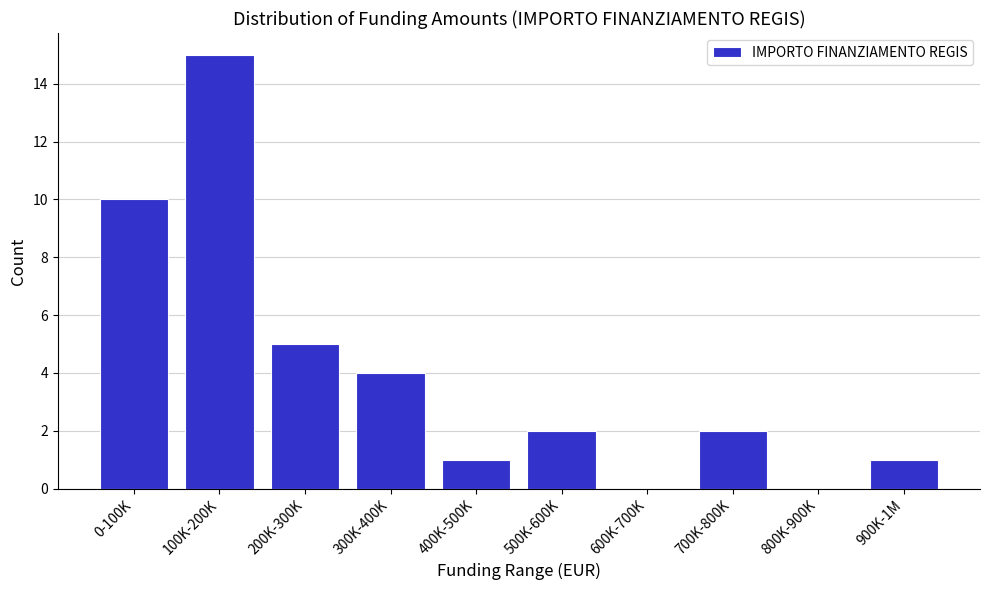

Reading right to left, transcribe all the data shown in this chart.

900K-1M=1	800K-900K=0	700K-800K=2	600K-700K=0	500K-600K=2	400K-500K=1	300K-400K=4	200K-300K=5	100K-200K=15	0-100K=10